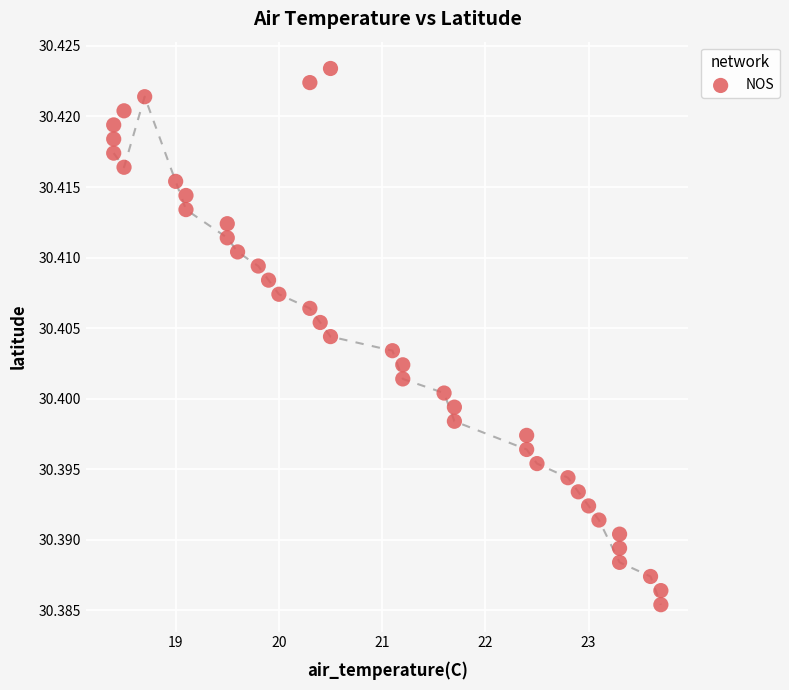

What is the range of X values (max minus min)?

5.3